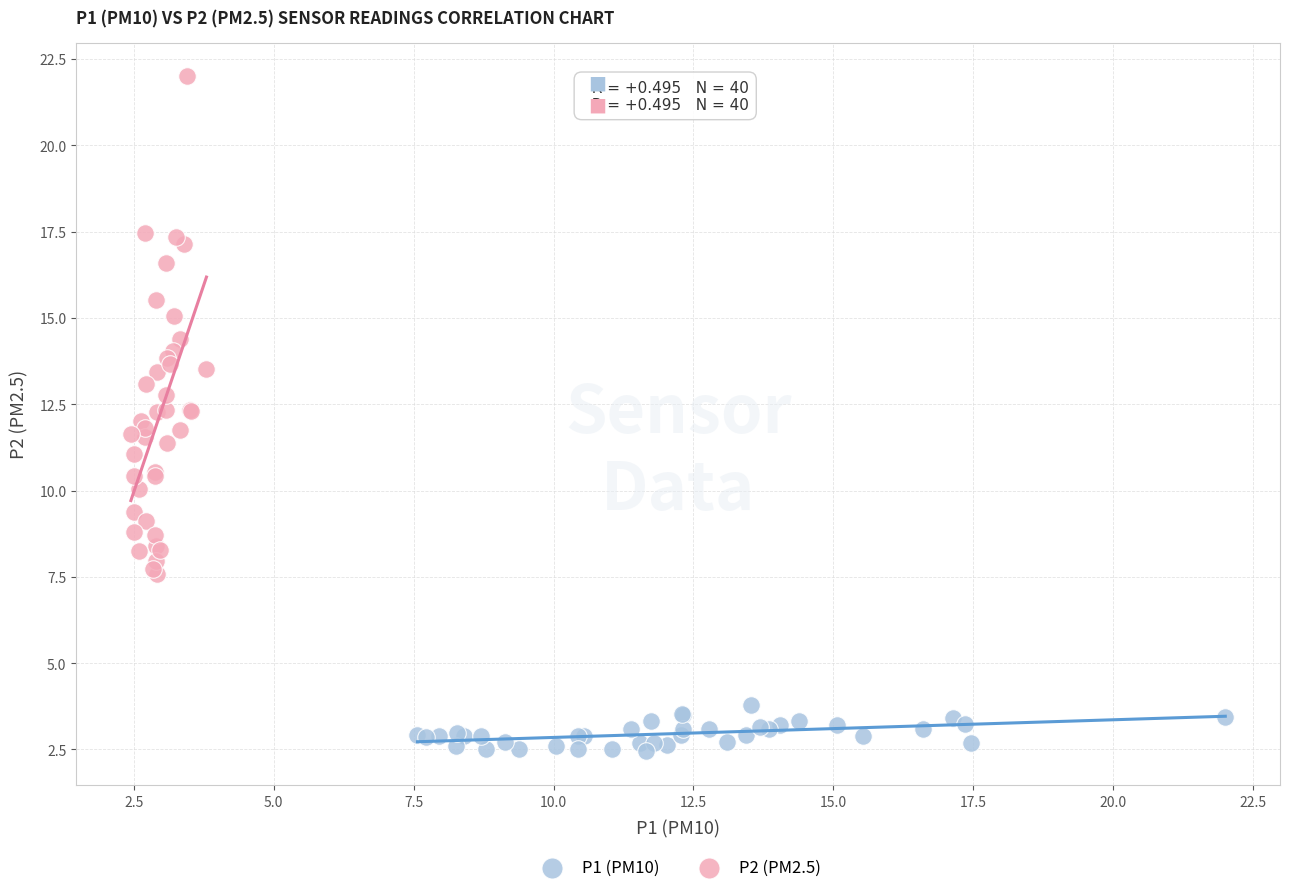

Which series reaches the minimum Y coordinate?

P1 (PM10)